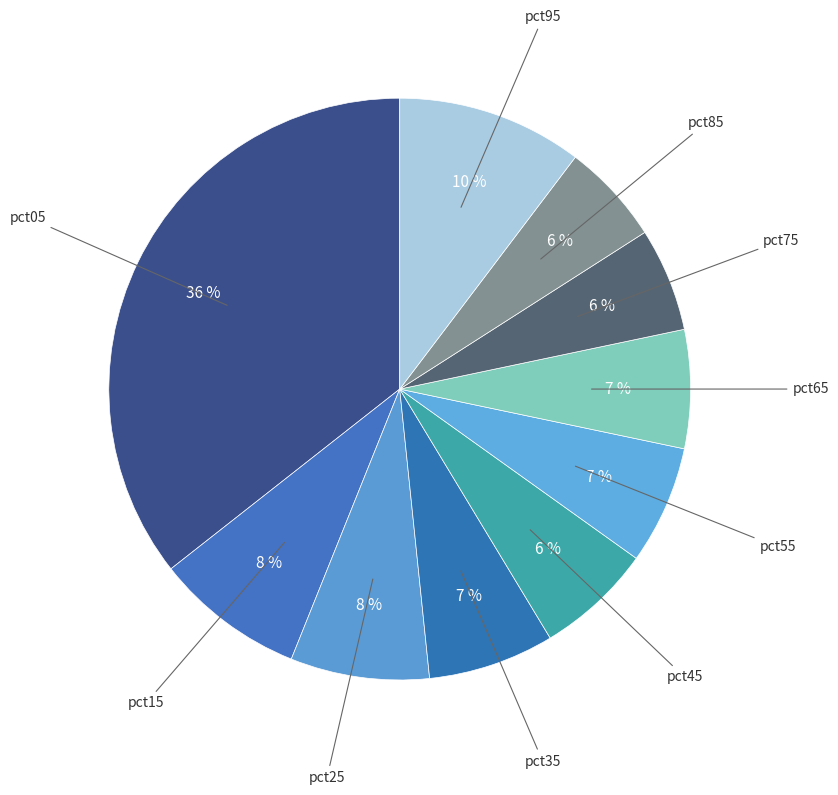

How many segments does this pie chart have?

10